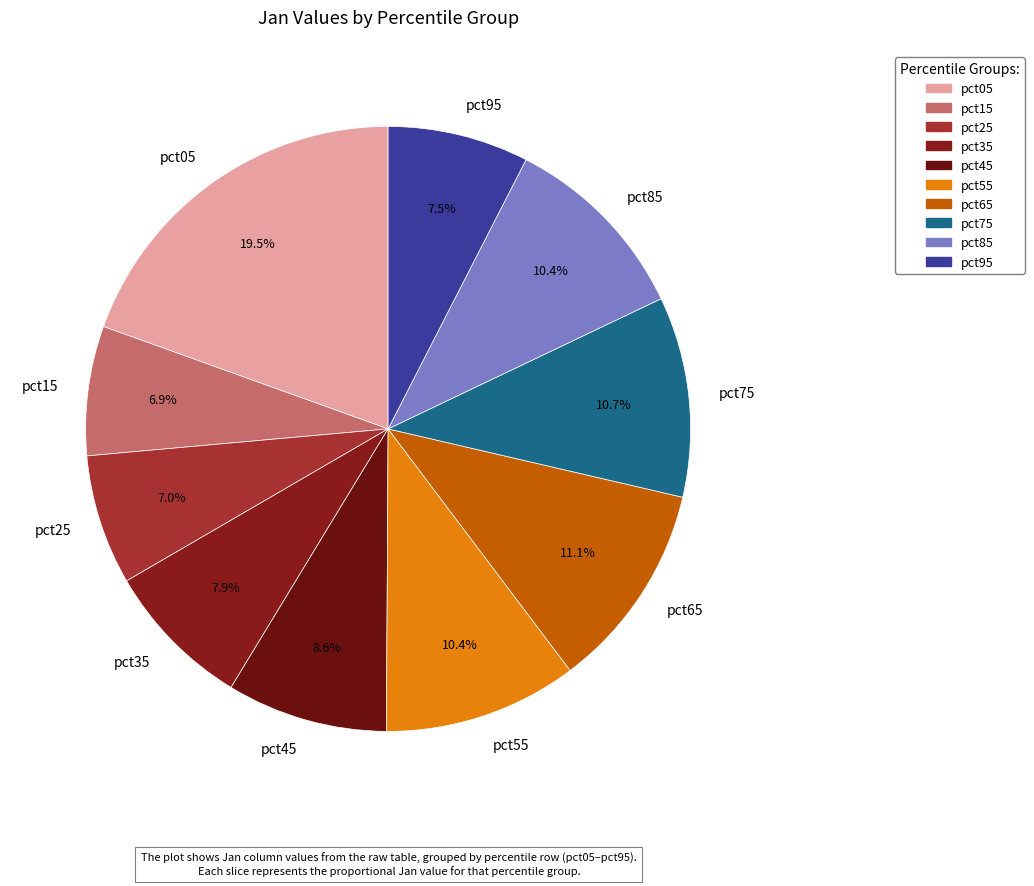

Does pct95 account for over 50% of the chart?

No